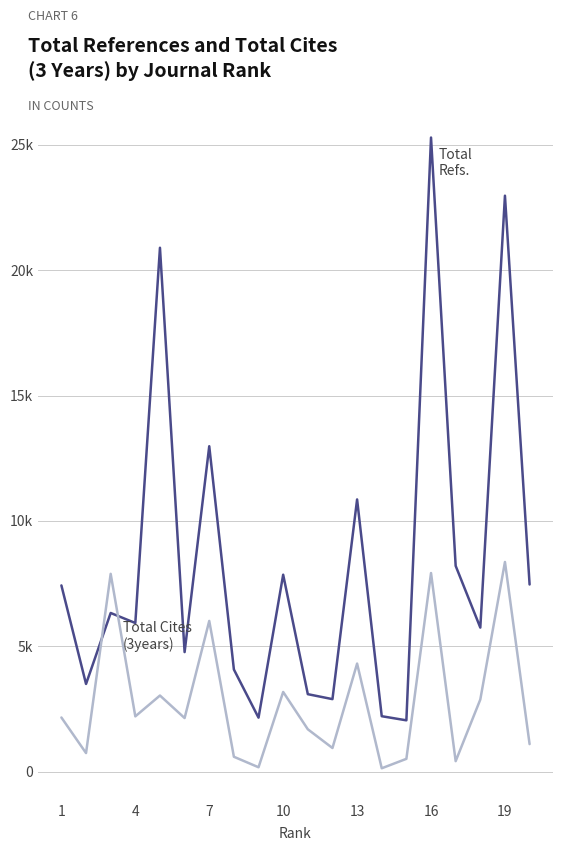

Does the chart display data point markers on the line(s)?

No